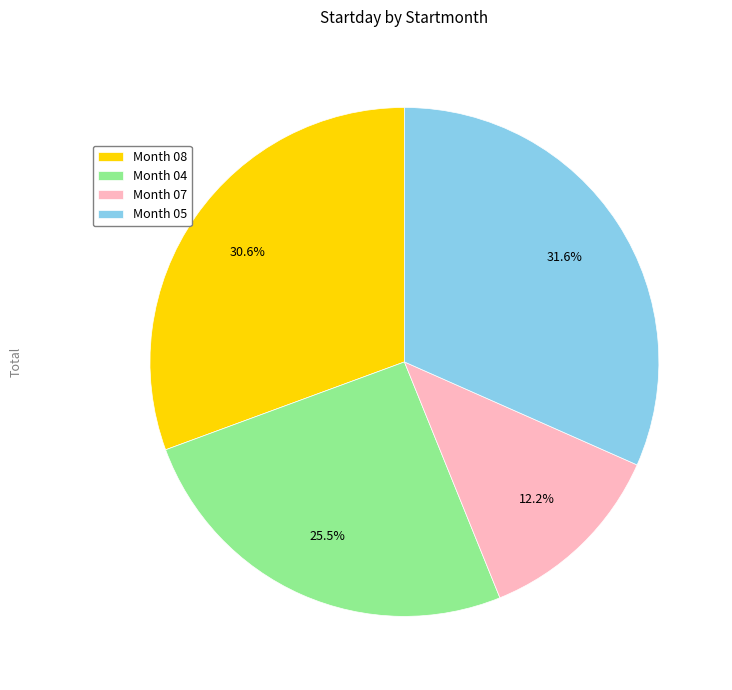

To the nearest percent, what is the average slice percentage?

25%